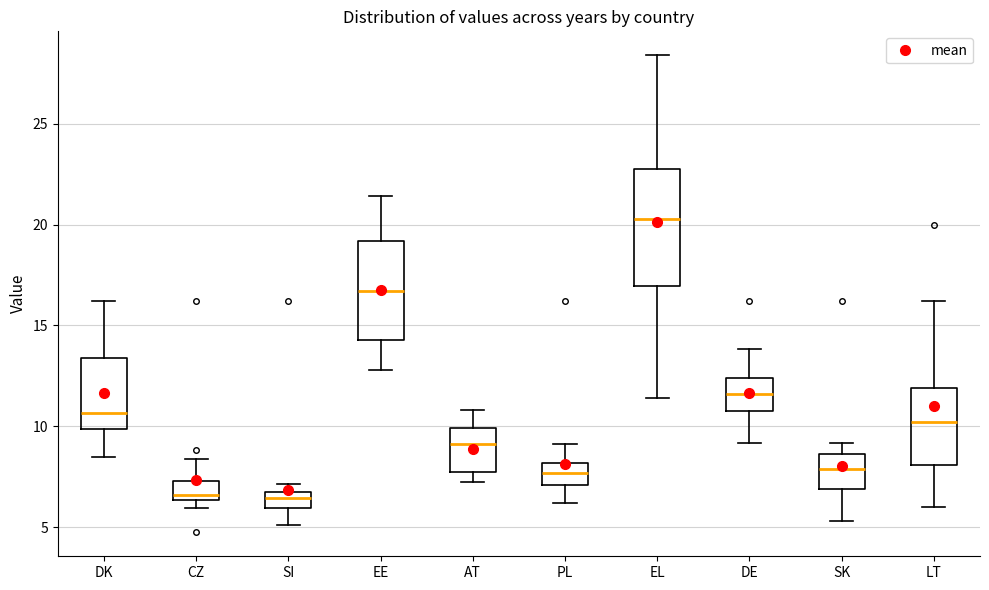

Reading left to right, read every box against the y-axis: the position of its median line, the range the box covers, and the ends of its whiskers. The values are not printed on the chart, so give them approximately, as read against the axis.

DK: median 10.5, box 10.0 to 13.5, whiskers 8.5 to 16.0
CZ: median 6.5 (just above the box's lower edge), box 6.5 to 7.5, whiskers 6.0 to 8.5
SI: median 6.5 (inside the box), box 6.0 to 6.5, whiskers 5.0 to 7.0
EE: median 16.5, box 14.5 to 19.0, whiskers 13.0 to 21.5
AT: median 9.0, box 7.5 to 10.0, whiskers 7.0 to 11.0
PL: median 7.5, box 7.0 to 8.0, whiskers 6.0 to 9.0
EL: median 20.5, box 17.0 to 23.0, whiskers 11.5 to 28.5
DE: median 11.5, box 11.0 to 12.5, whiskers 9.0 to 14.0
SK: median 8.0, box 7.0 to 8.5, whiskers 5.5 to 9.0
LT: median 10.0, box 8.0 to 12.0, whiskers 6.0 to 16.0